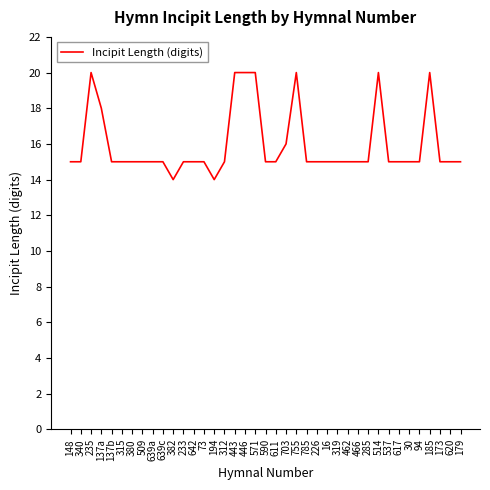

Reading left to right, transcribe all the data shown in this chart.

148=15	340=15	235=20	137a=18	137b=15	315=15	380=15	509=15	639a=15	639c=15	382=14	233=15	642=15	73=15	194=14	312=15	443=20	446=20	571=20	590=15	611=15	703=16	755=20	785=15	226=15	16=15	319=15	462=15	466=15	285=15	514=20	537=15	617=15	30=15	94=15	185=20	173=15	620=15	179=15